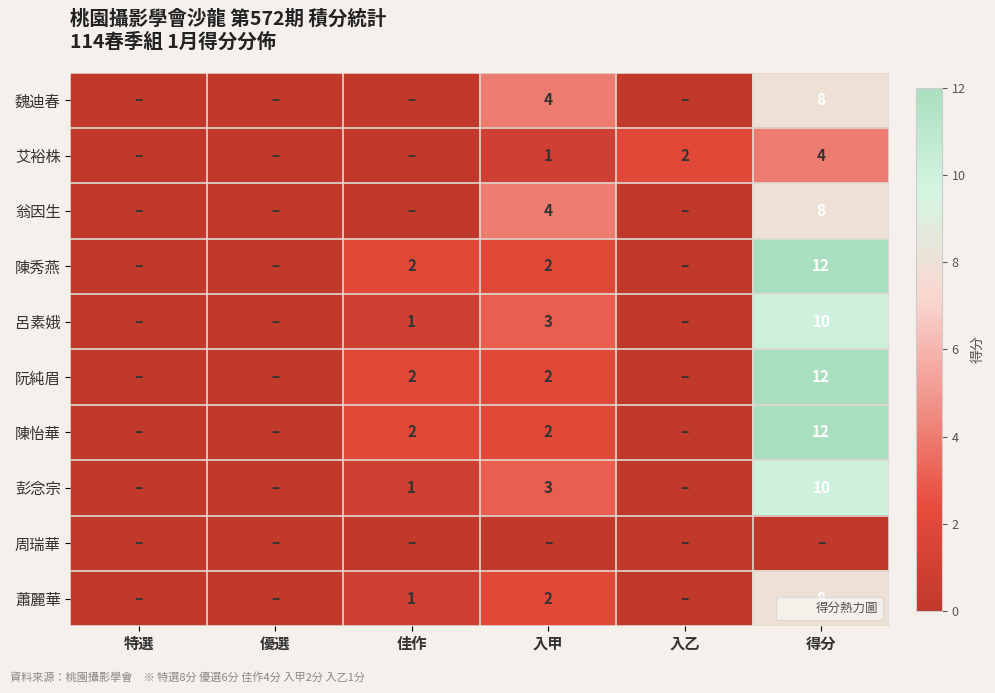

True or false: 魏迪春 has a value of 4 at 入甲.

True